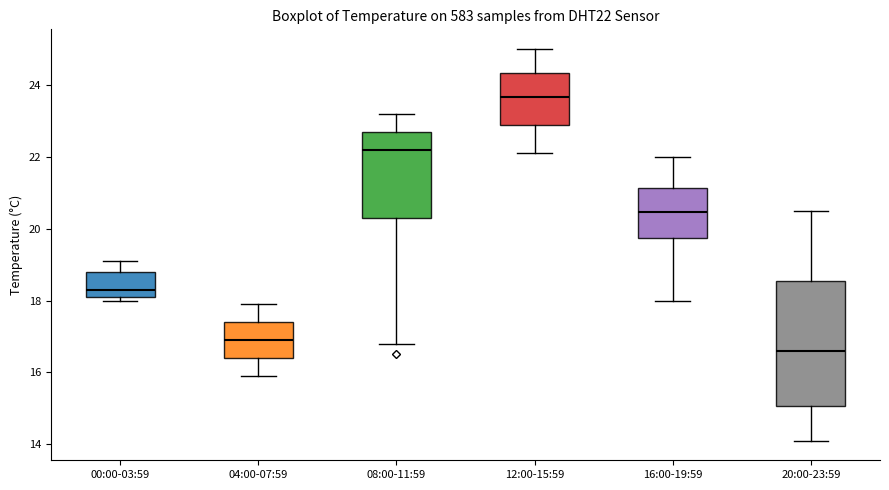

Comparing the boxes themselves (not the whiskers), which one is the tallest?

20:00-23:59